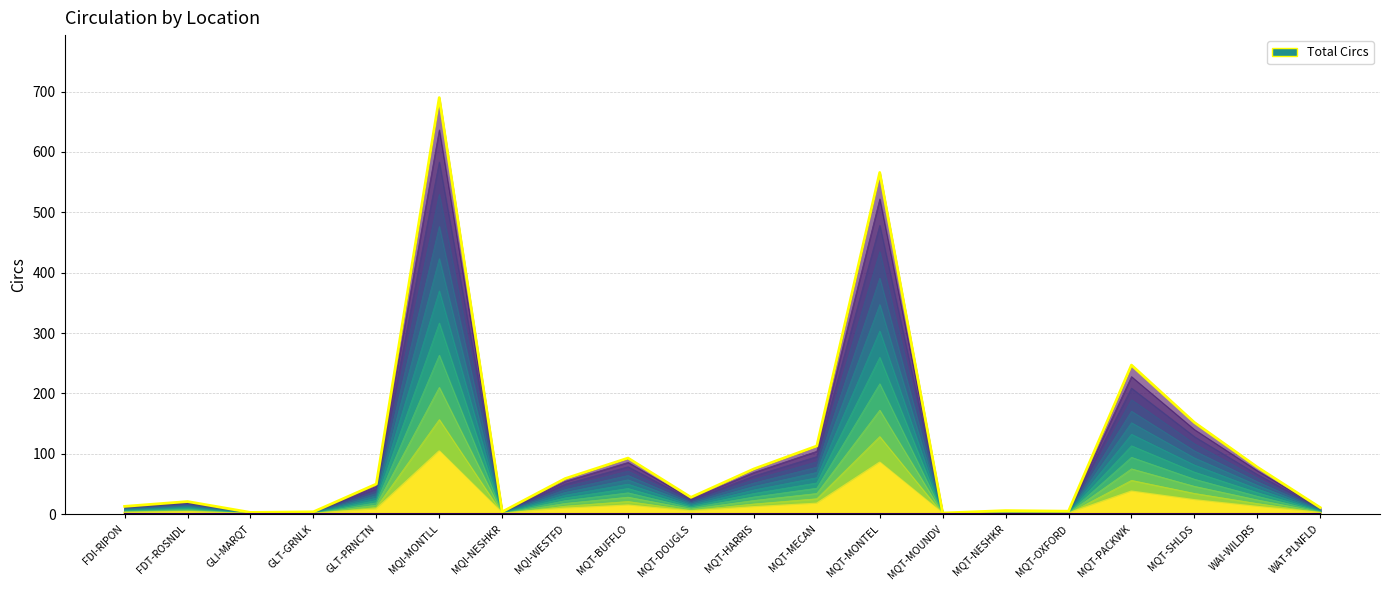

How many lines are shown in the chart?

1